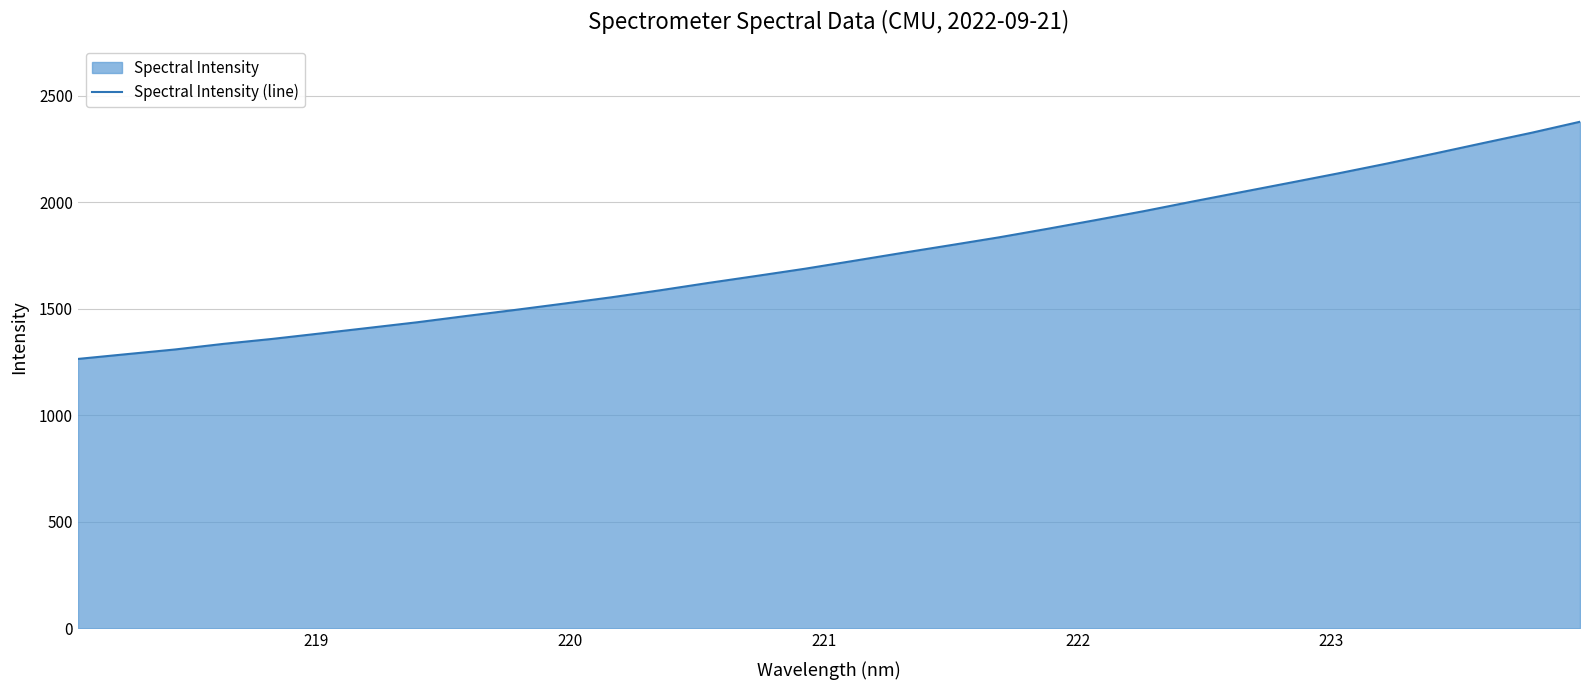

Reading left to right, extract all data points from this chart.

1264.7	1287.1	1309.1	1335.4	1358.6	1384.4	1410.6	1437.0	1466.1	1494.4	1523.8	1554.1	1586.8	1621.4	1654.6	1688.4	1725.1	1762.4	1798.7	1835.6	1875.5	1916.7	1958.9	2003.9	2047.7	2091.4	2135.6	2181.4	2229.1	2278.1	2326.6	2378.2